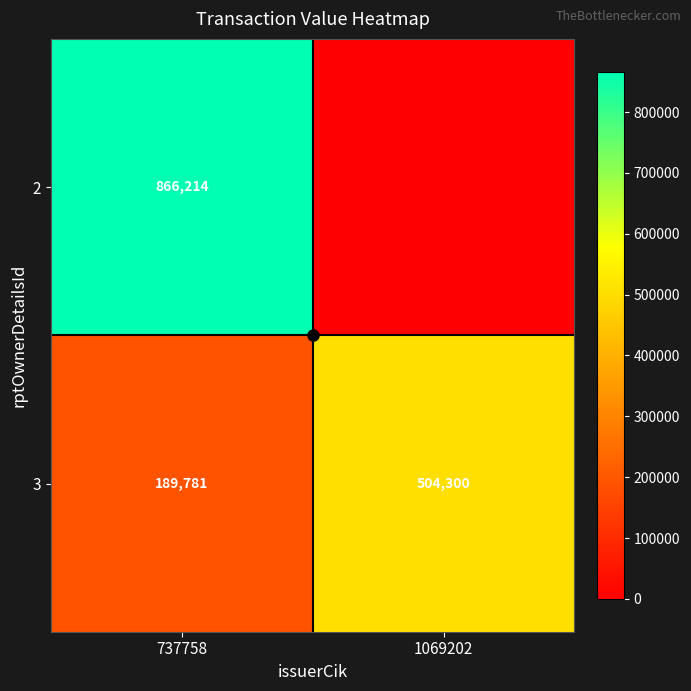

Rank the categories by 3 value from lowest to highest.

737758, 1069202